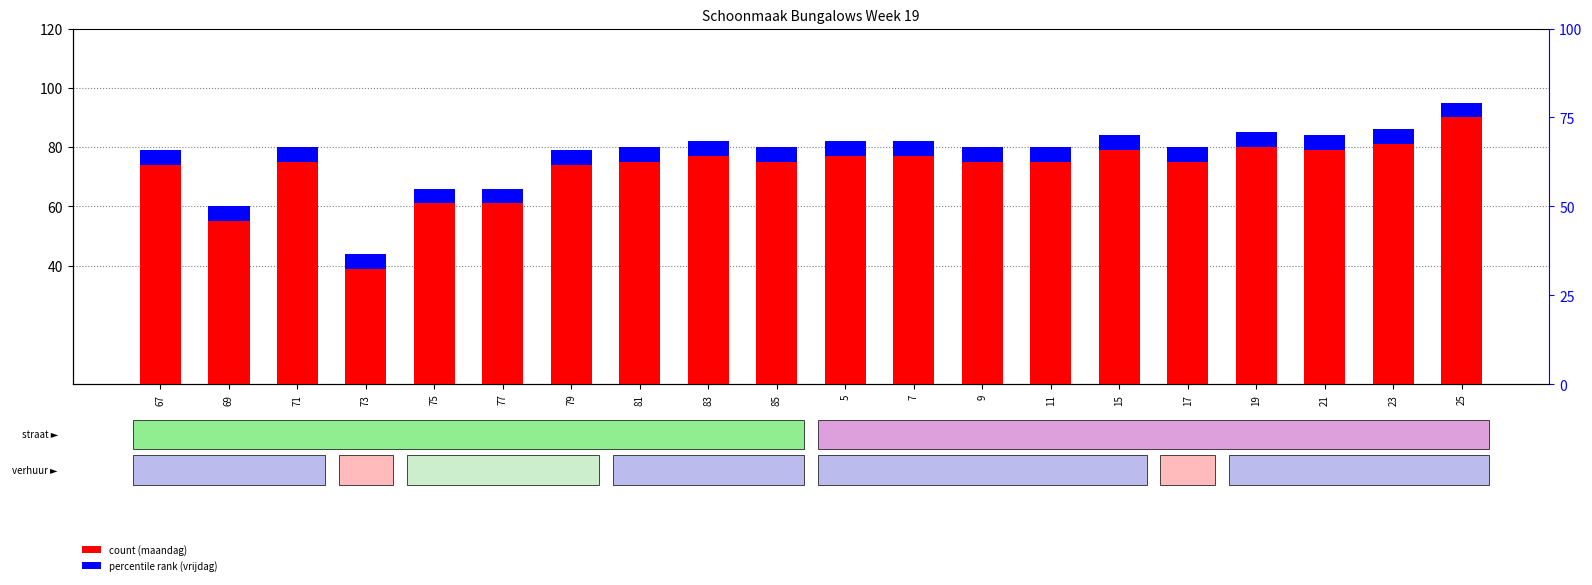

At which category does the chart reach its peak across all series?

25